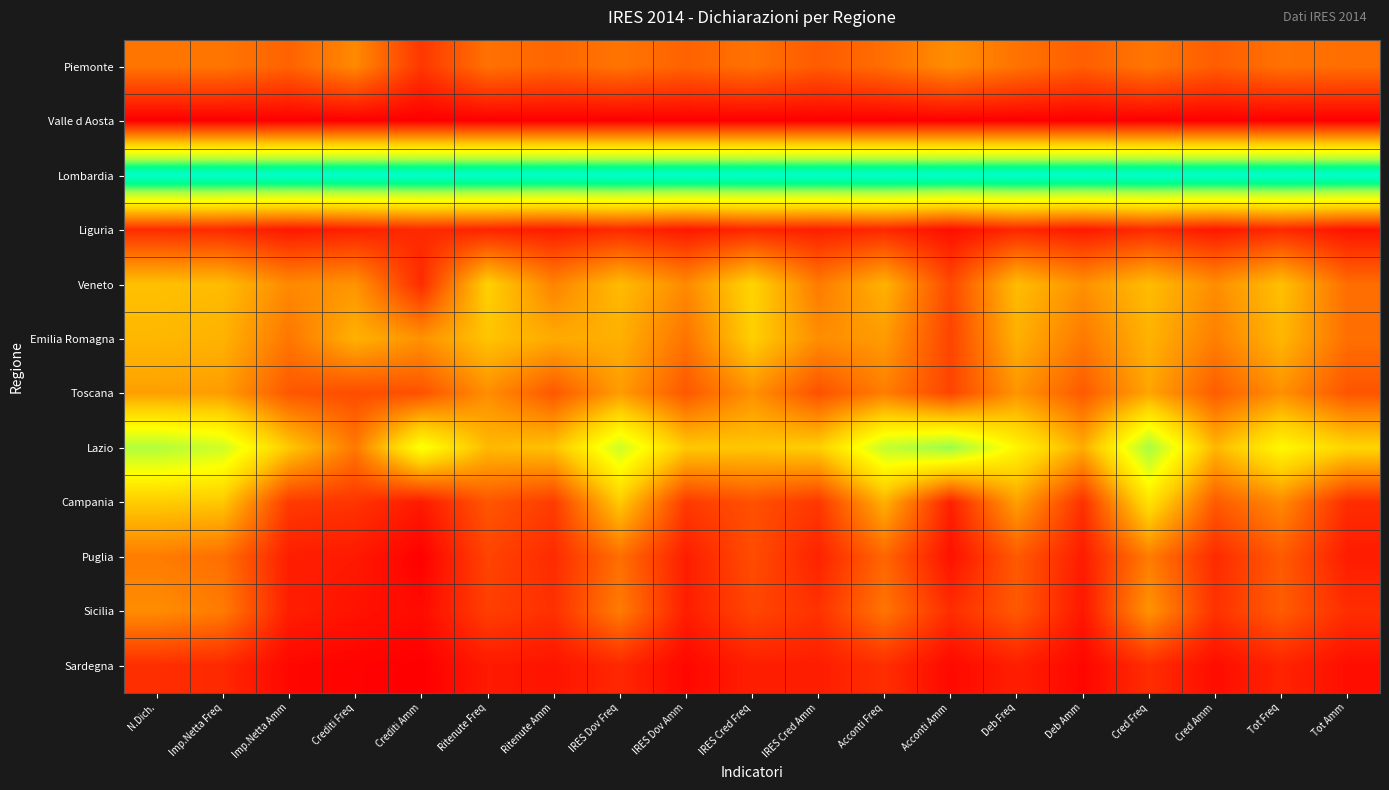

How many data points does each series have?

19